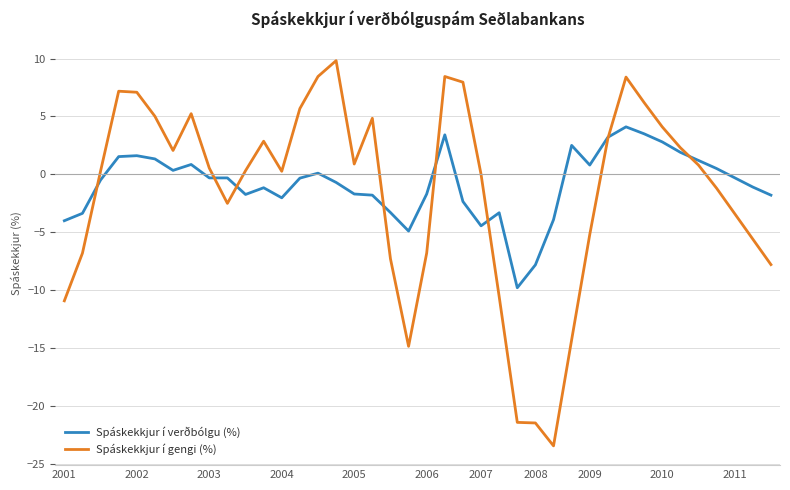

Which series ends up on top after the final intersection of Spáskekkjur í verðbólgu (%) and Spáskekkjur í gengi (%)?

Spáskekkjur í verðbólgu (%)